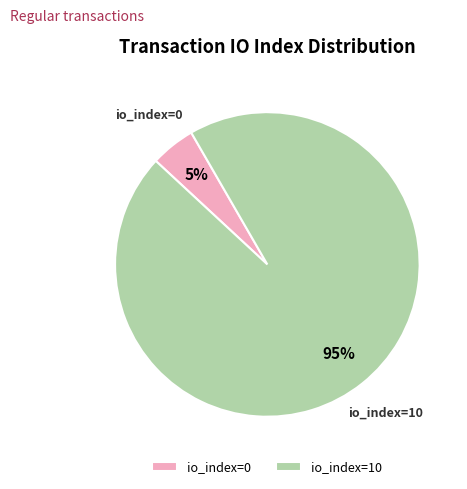

What percentage is the io_index=10 slice, to the nearest percent?

95%